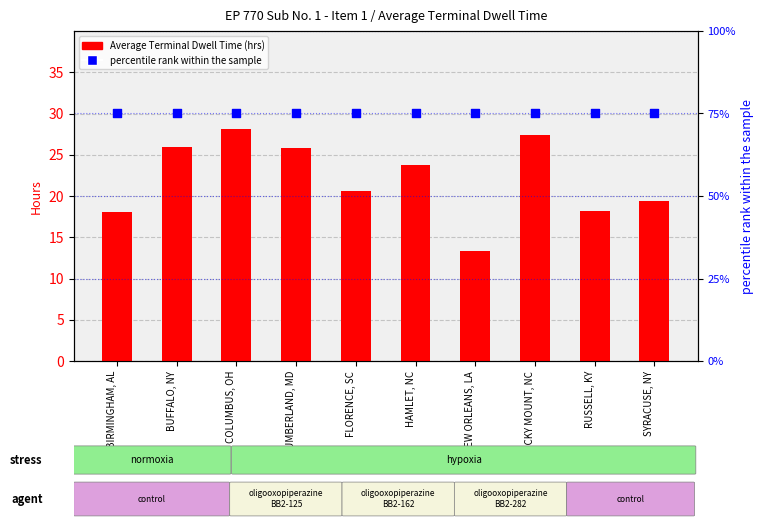

At how many categories does at least one series exceed 71?

10